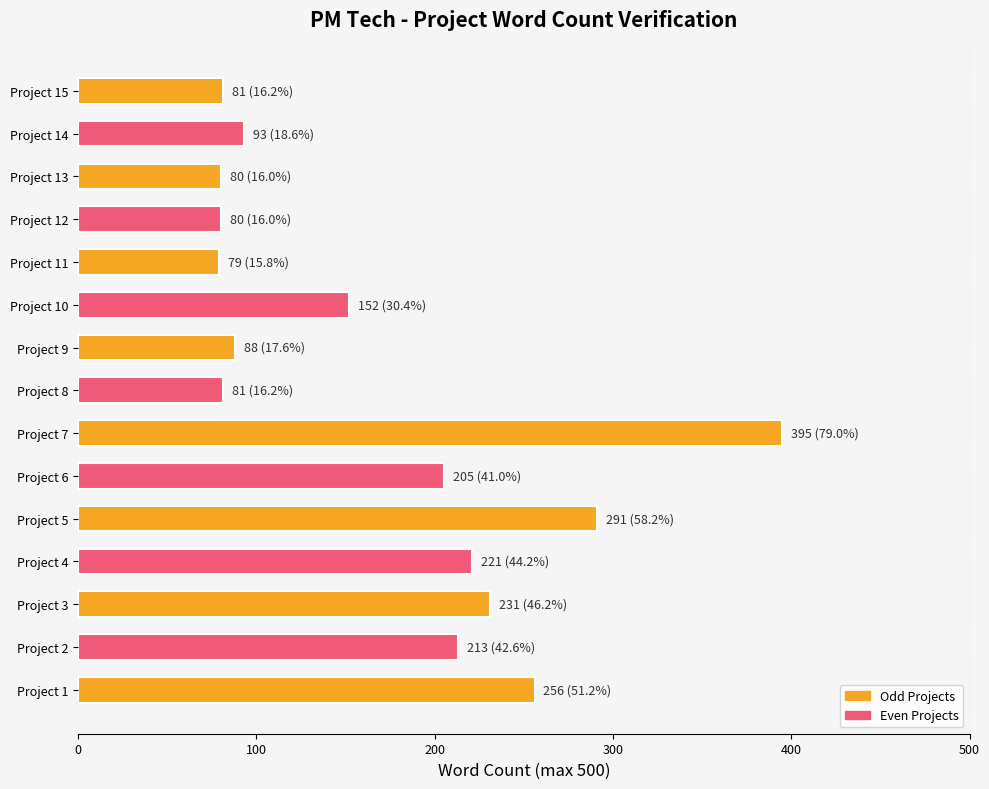

At which label is the value closest to 237?

Project 3